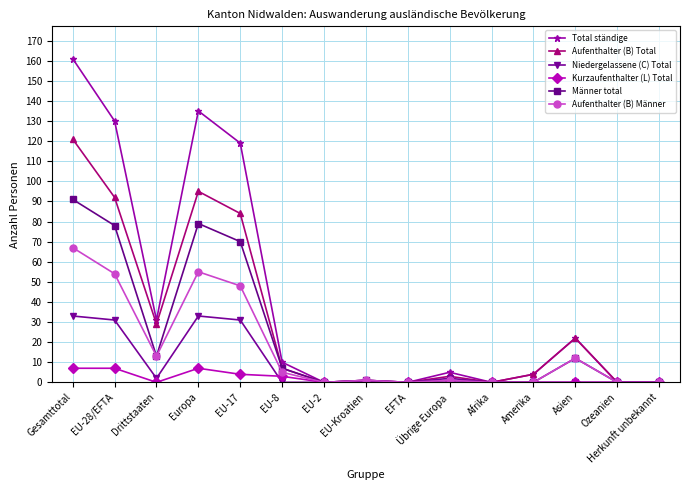

How many data points in Total ständige are less than 5?

7